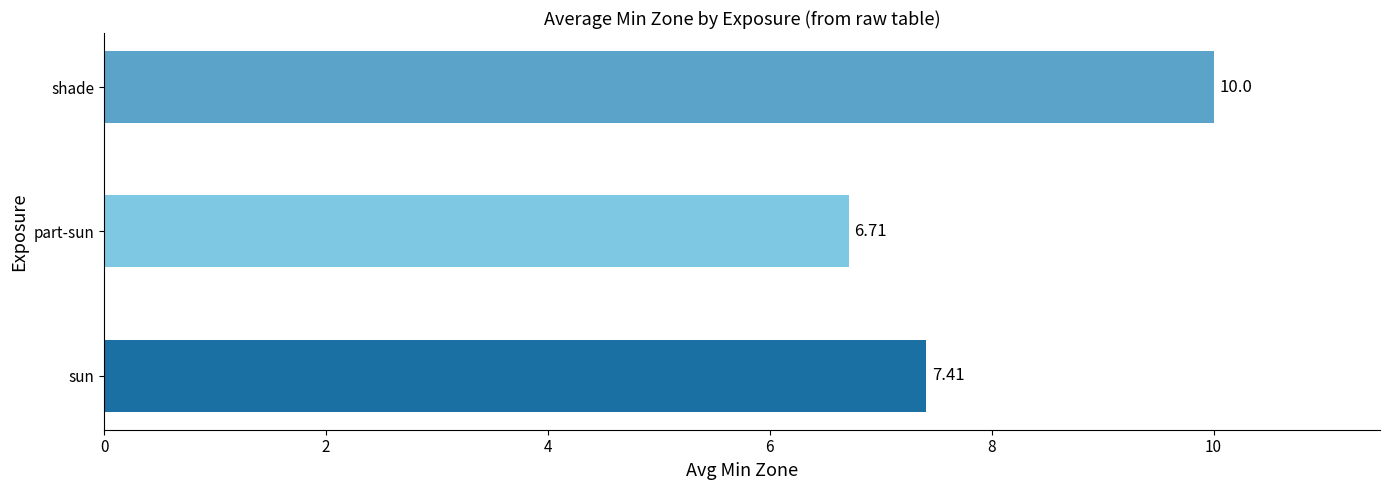

What is the average value?

8.0